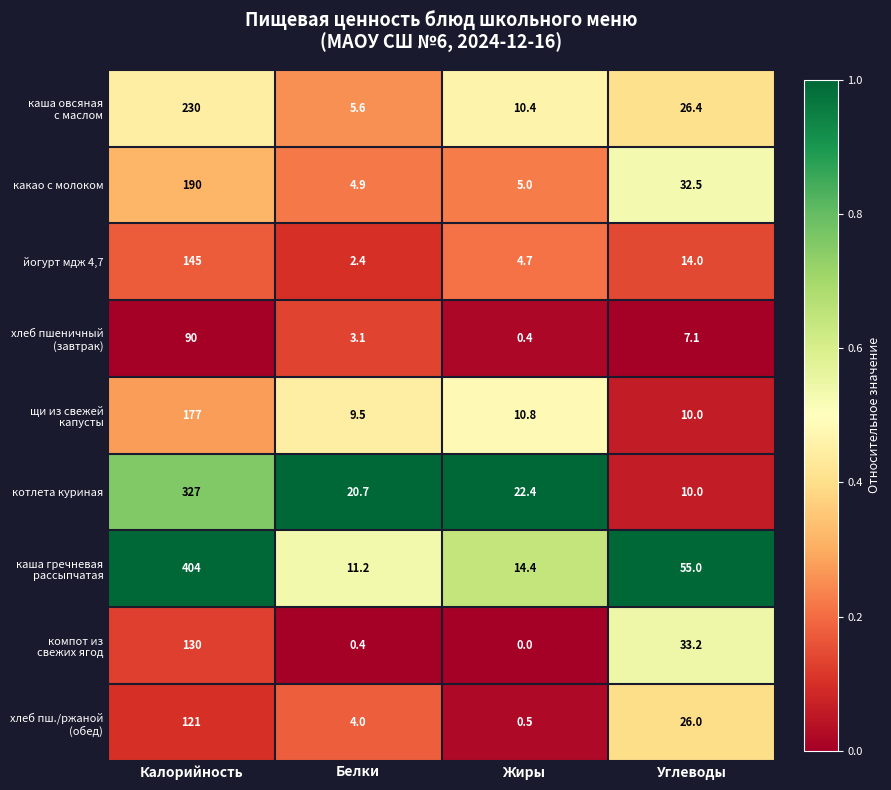

Which category has the highest value across all series?

Калорийность